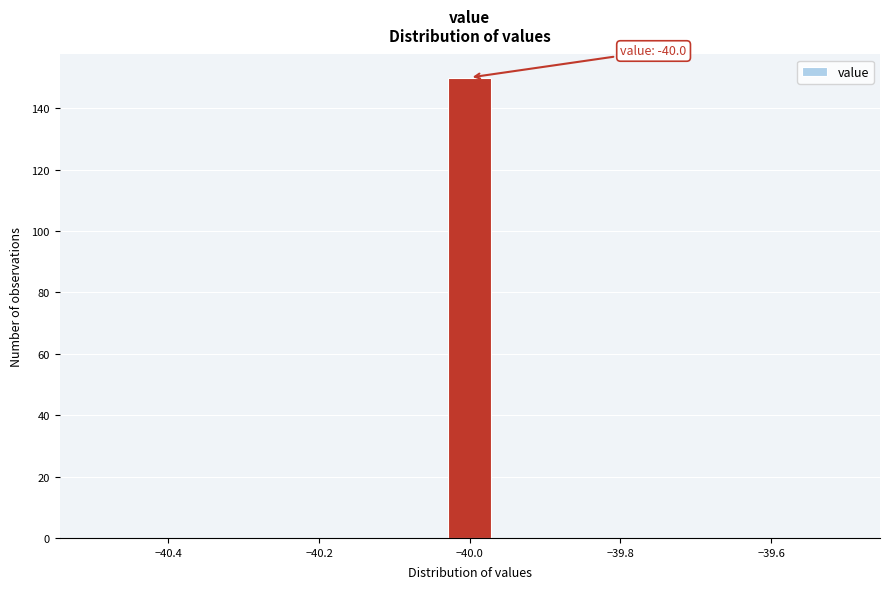

Around what value on the x-axis is the tallest bar? Give the approximate position of its centre, as read against the axis.

-40.00